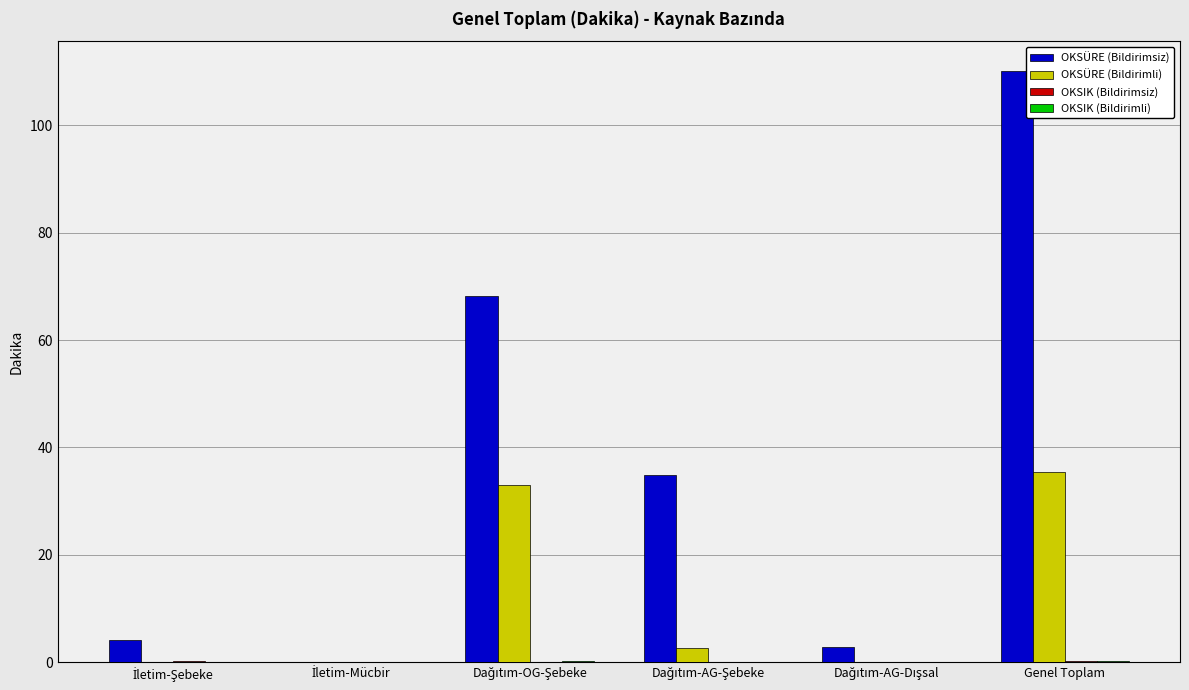

What is the greatest value displayed?

110.1